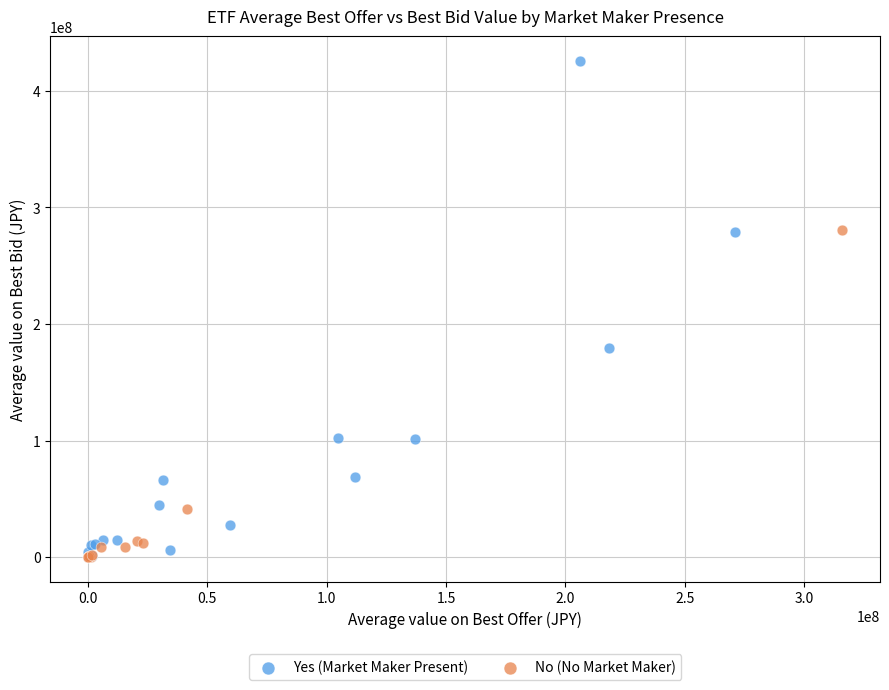

Which series contains the highest Y value?

Yes (Market Maker Present)